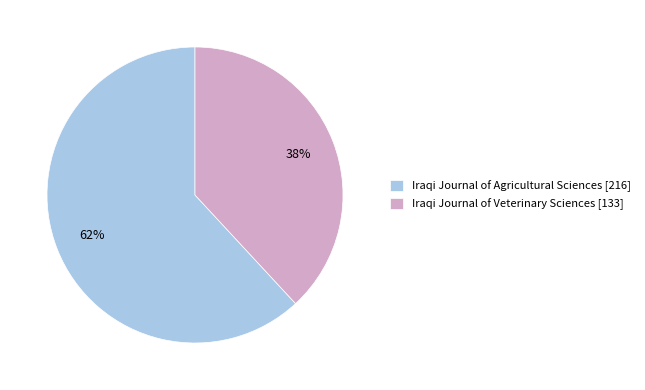

To the nearest percent, what is the difference between the largest and smallest slice percentages?

24%